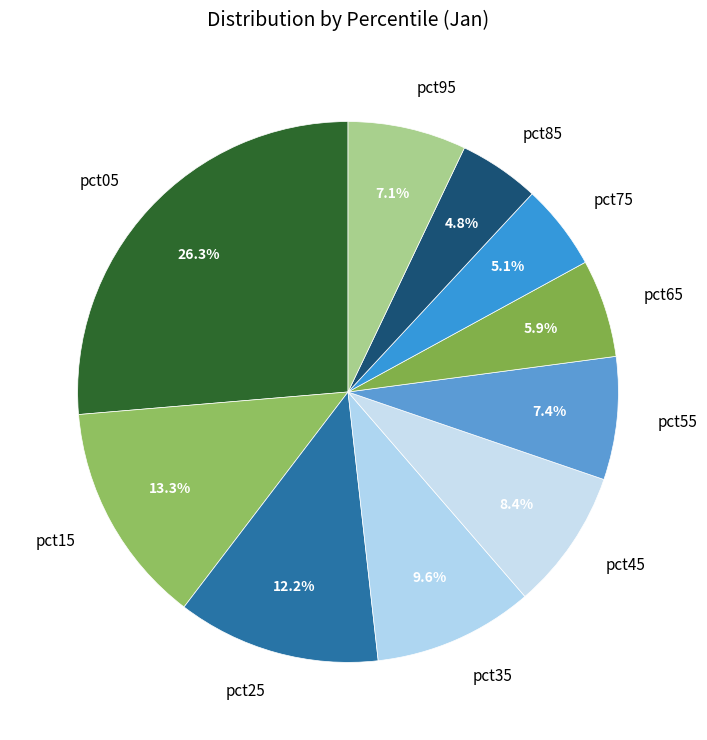

What portion of the pie excludes pct75?

94.9%